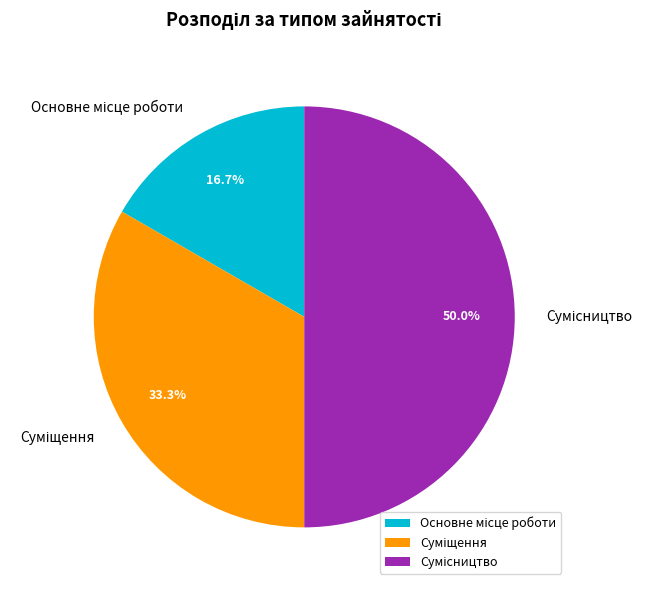

Combined, do Сумісництво and Суміщення account for over 50%?

Yes